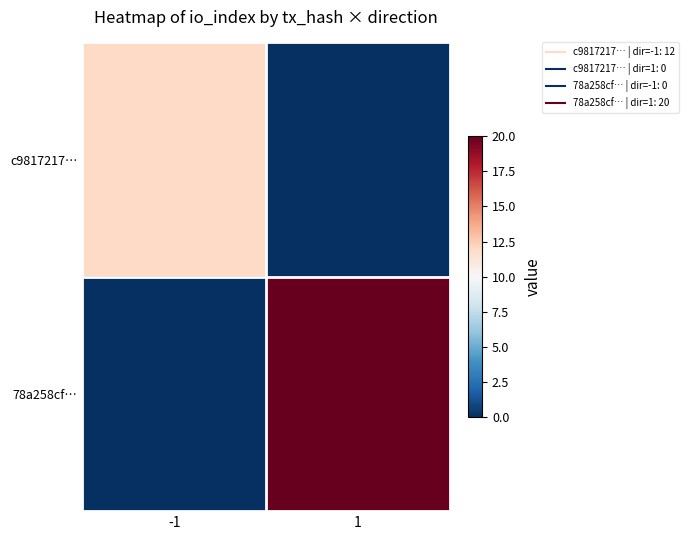

Which has a higher value, -1 or 1?

-1